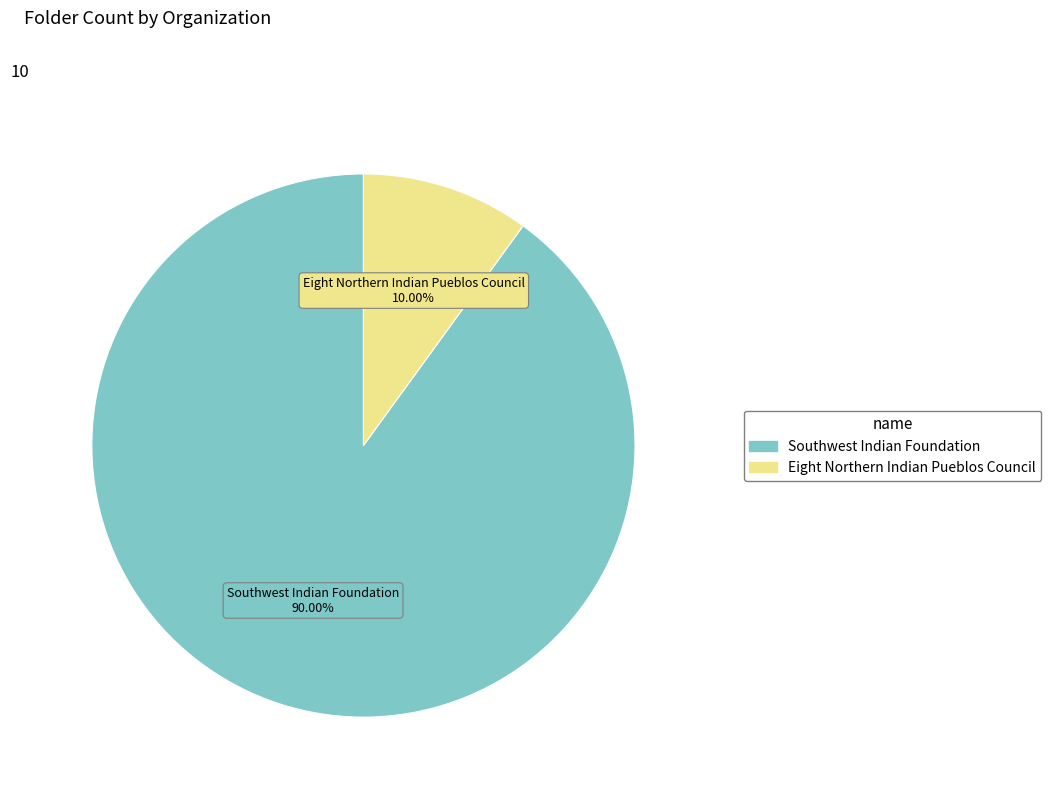

True or false: Southwest Indian Foundation accounts for 90% of the total.

True